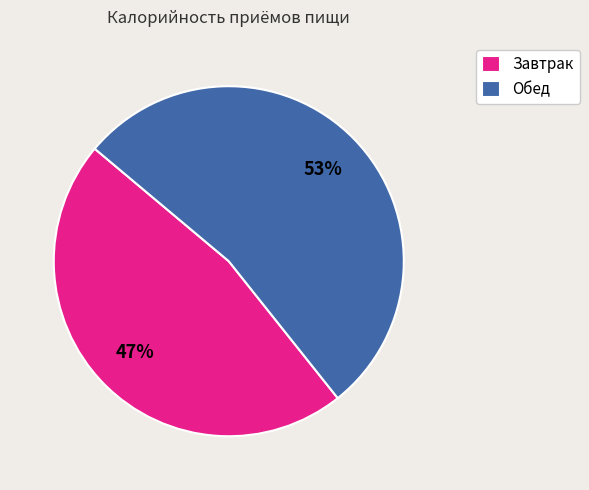

To the nearest percent, what is the difference between the Завтрак and Обед slice percentages?

6%